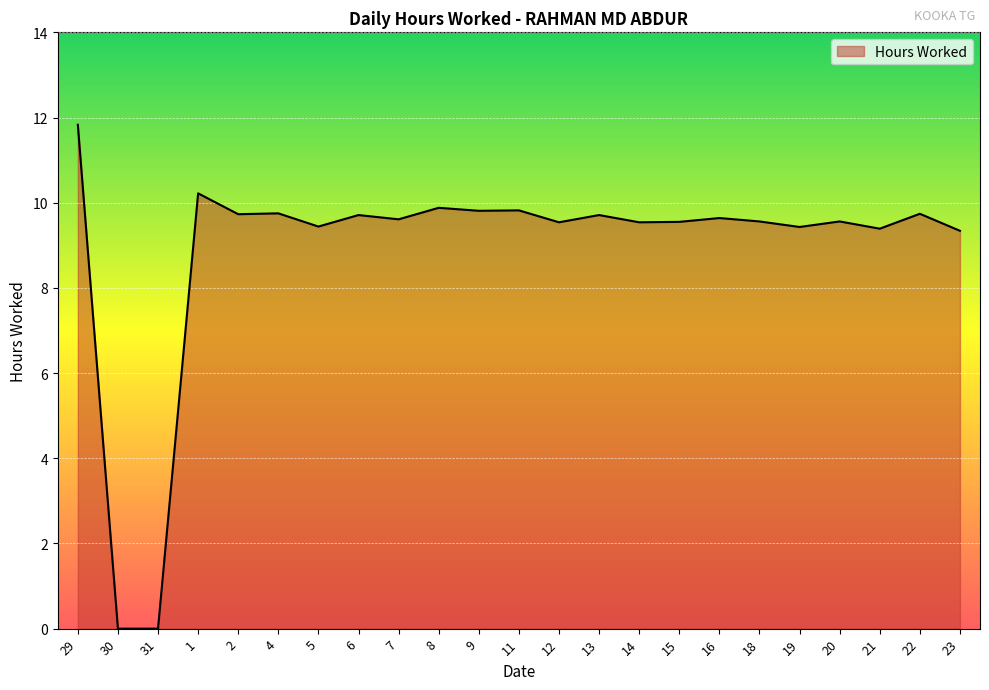

What is the greatest value displayed?

11.8